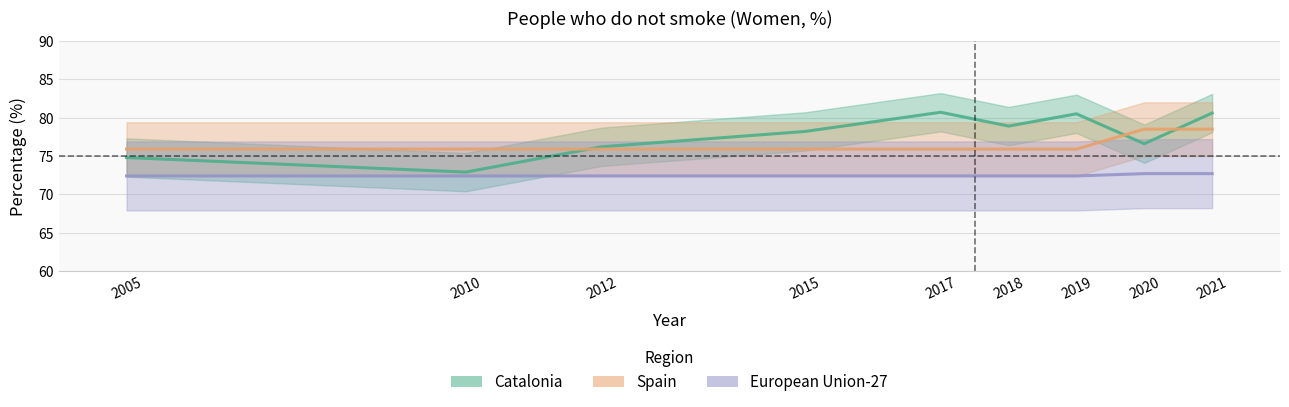

Between which two adjacent categories do Catalonia and Spain first intersect?

2010 and 2012